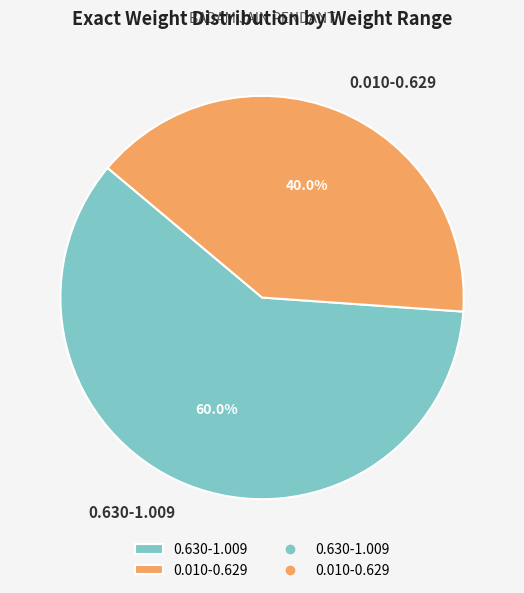

Is there a majority slice in this chart?

Yes